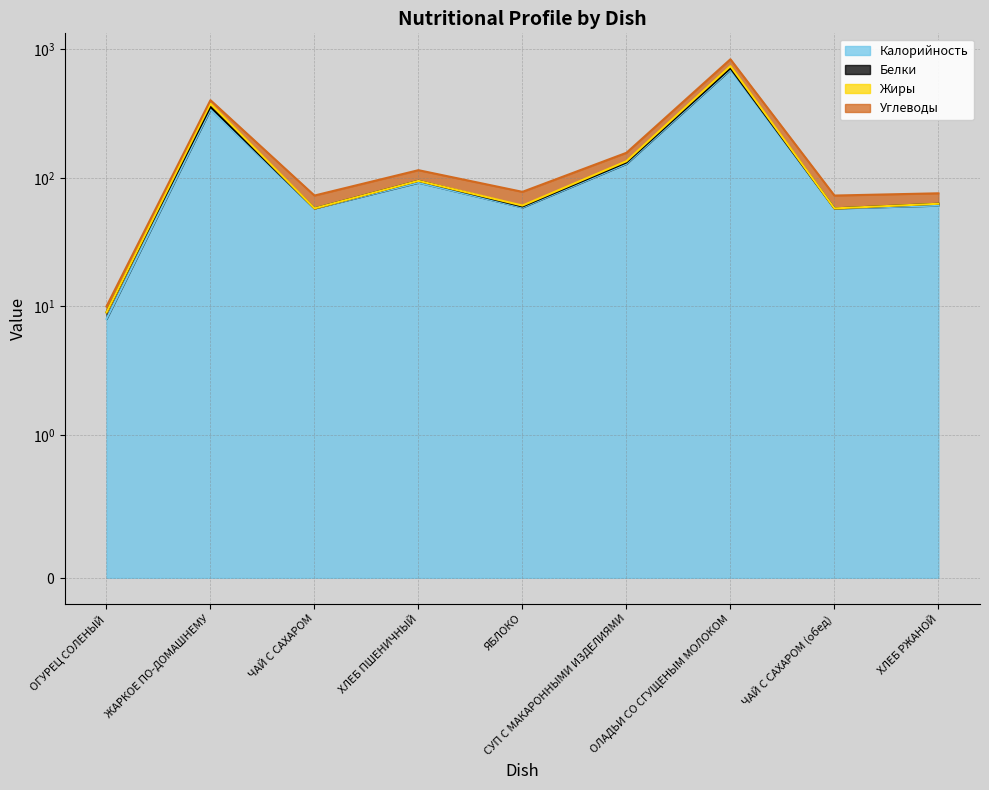

How many lines are shown in the chart?

4